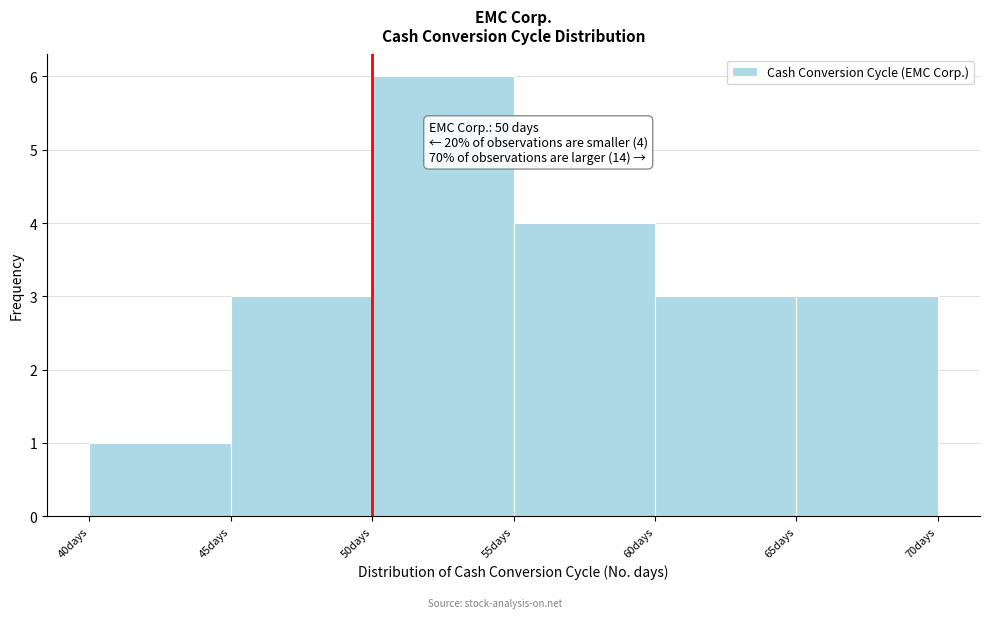

Which range on the x-axis has the tallest bar?

50 to 55